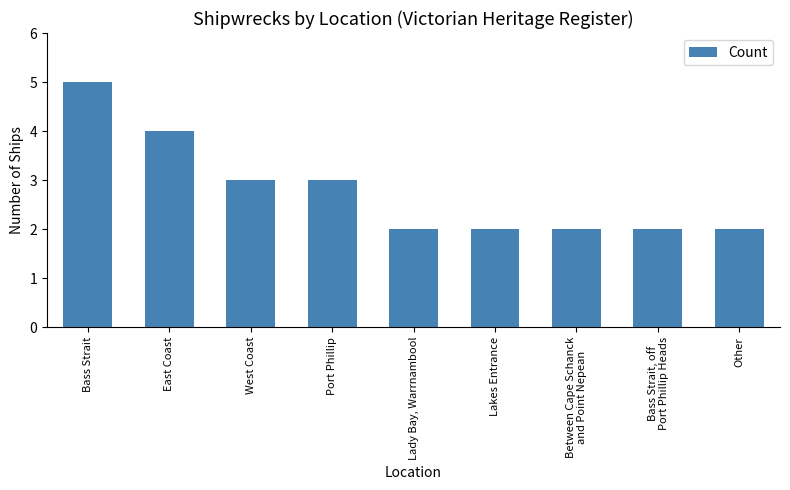

What is the ratio of the value at West Coast to the value at Bass Strait?

0.6